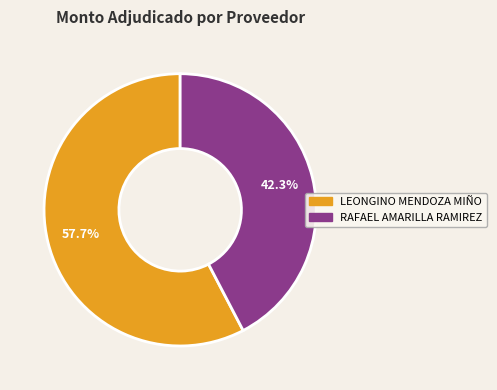

How many segments does this pie chart have?

2